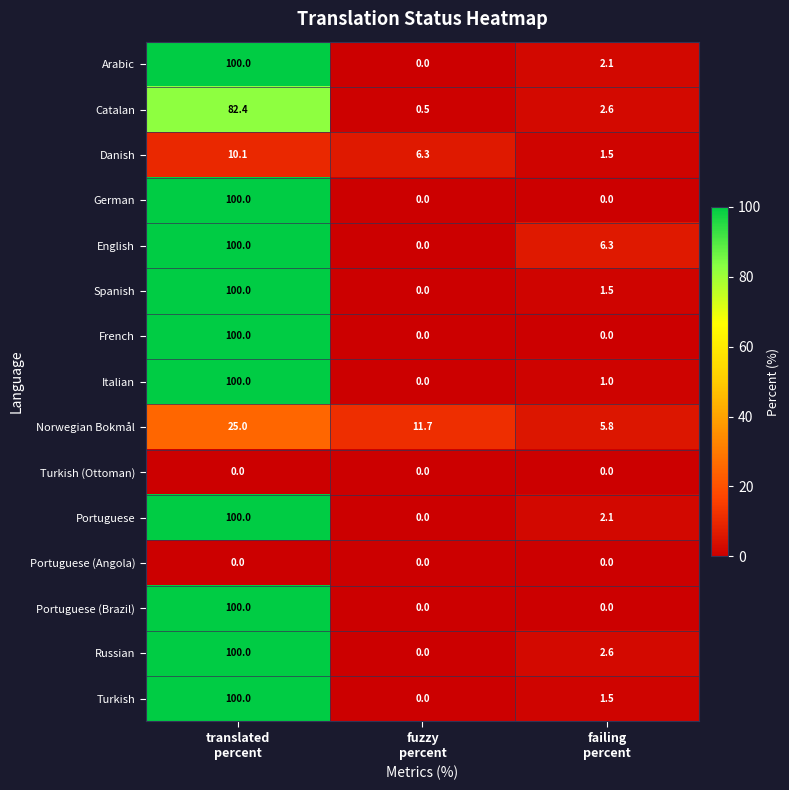

At how many categories does at least one series exceed 17?

1